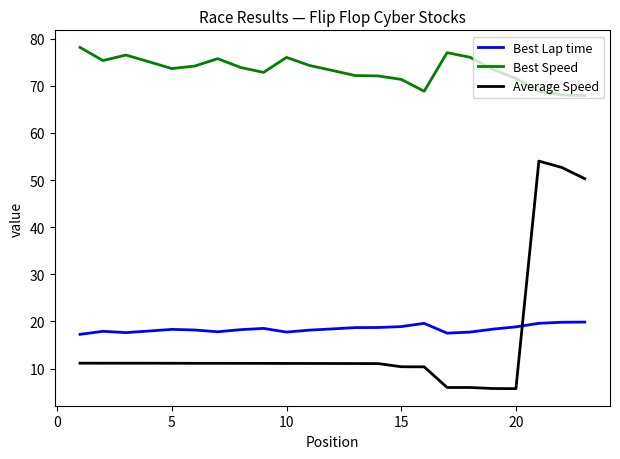

True or false: Average Speed and Best Speed cross at least once.

False